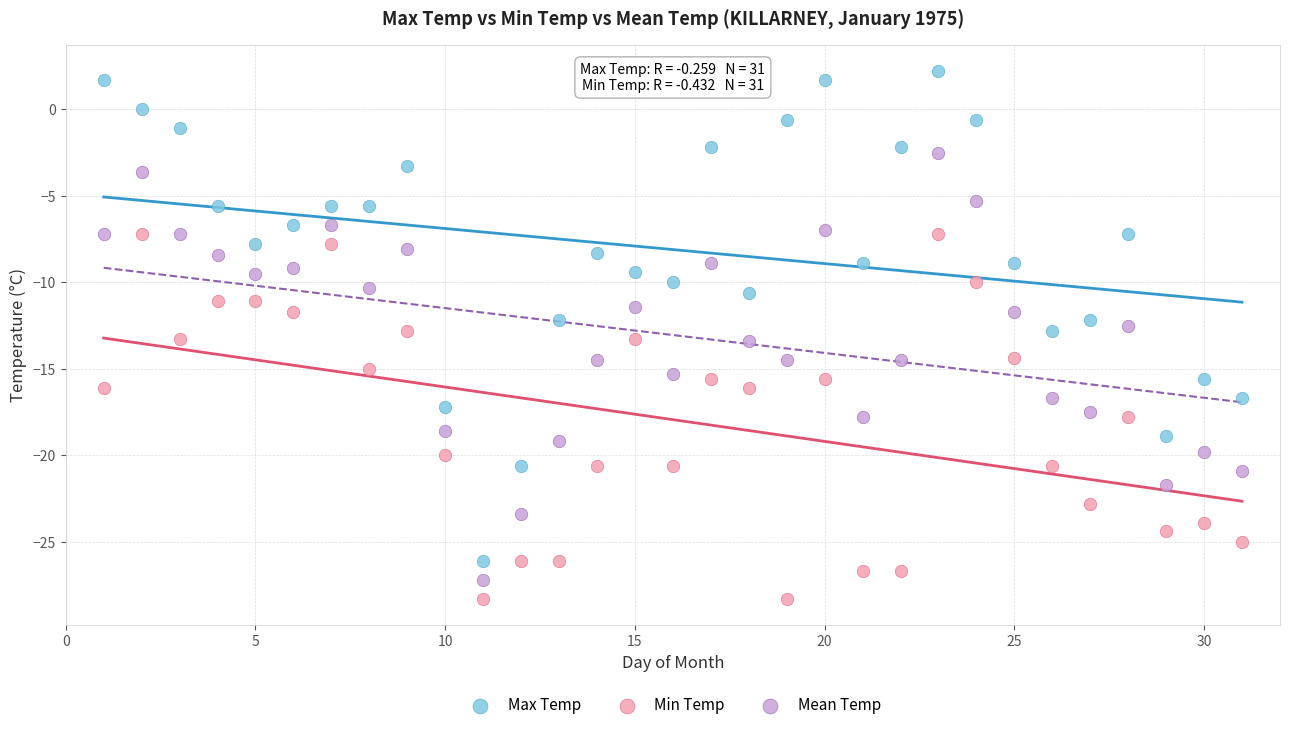

What are all the series names shown in the legend?

Max Temp, Min Temp, Mean Temp